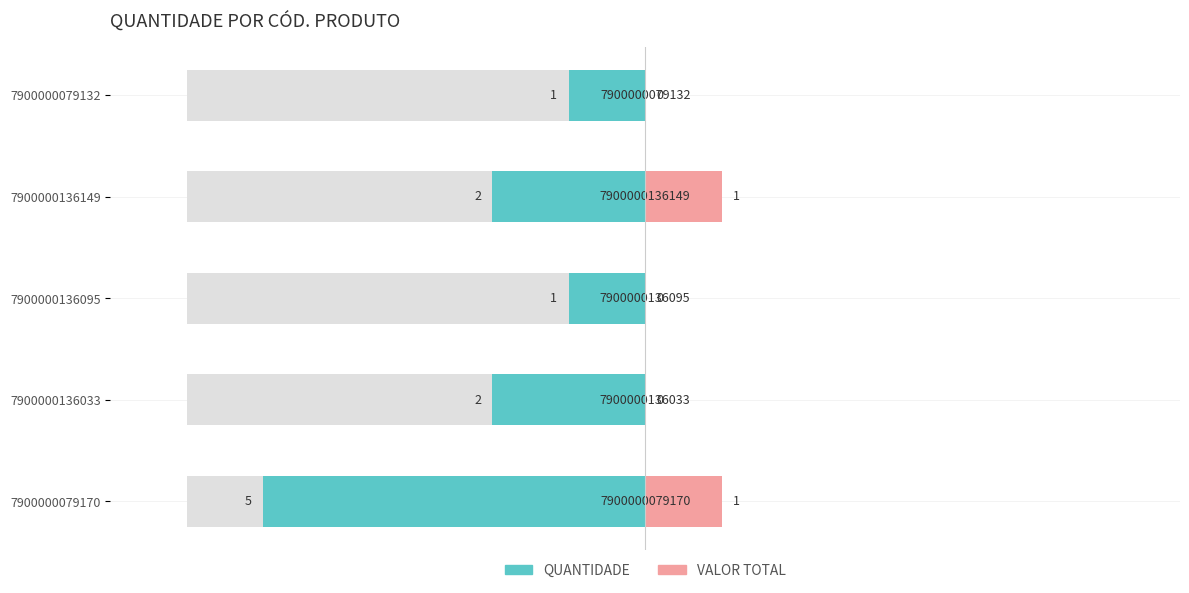

What is the average value?

2